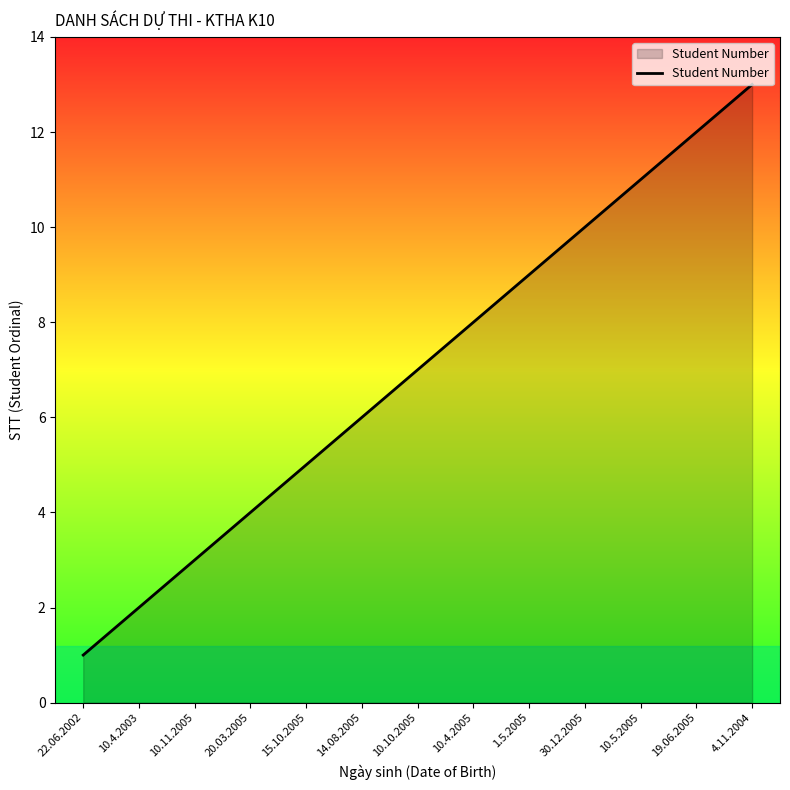

Rank the categories by value from lowest to highest.

22.06.2002, 10.4.2003, 10.11.2005, 20.03.2005, 15.10.2005, 14.08.2005, 10.10.2005, 10.4.2005, 1.5.2005, 30.12.2005, 10.5.2005, 19.06.2005, 4.11.2004